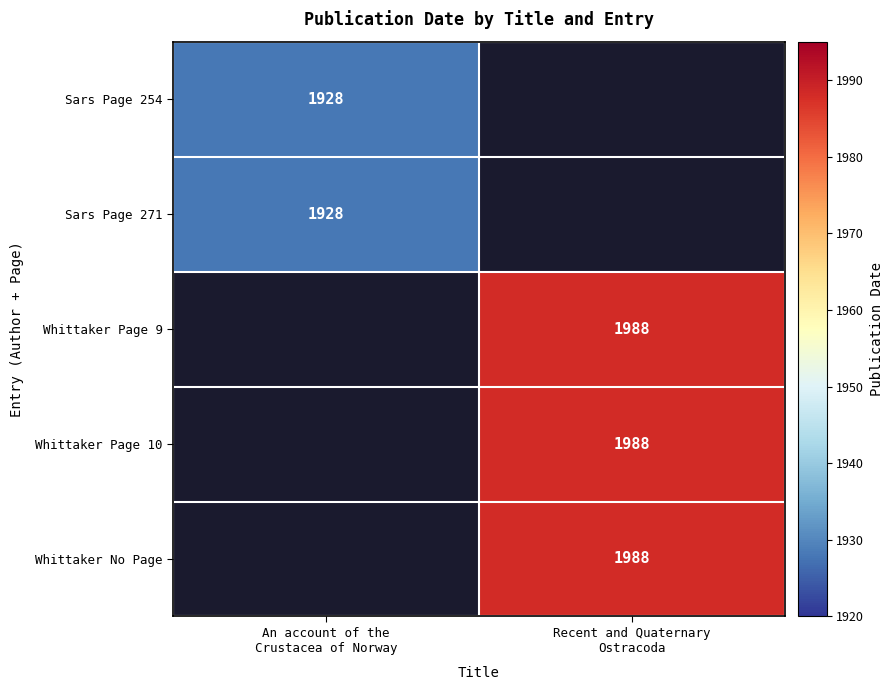

The value of Whittaker Page 9 at Recent and Quaternary Ostracoda is 1988.0. True or false?

True